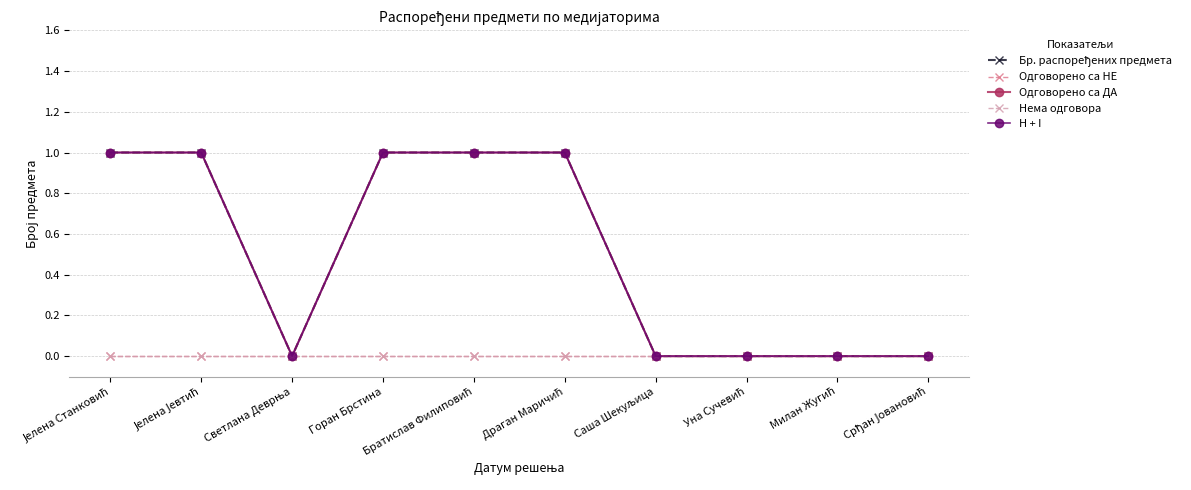

Is this an area chart (filled region under the line)?

No